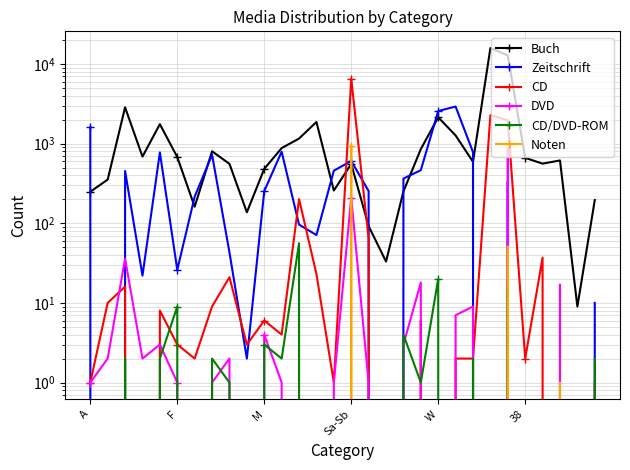

Between 21 and 27, which is larger?

21